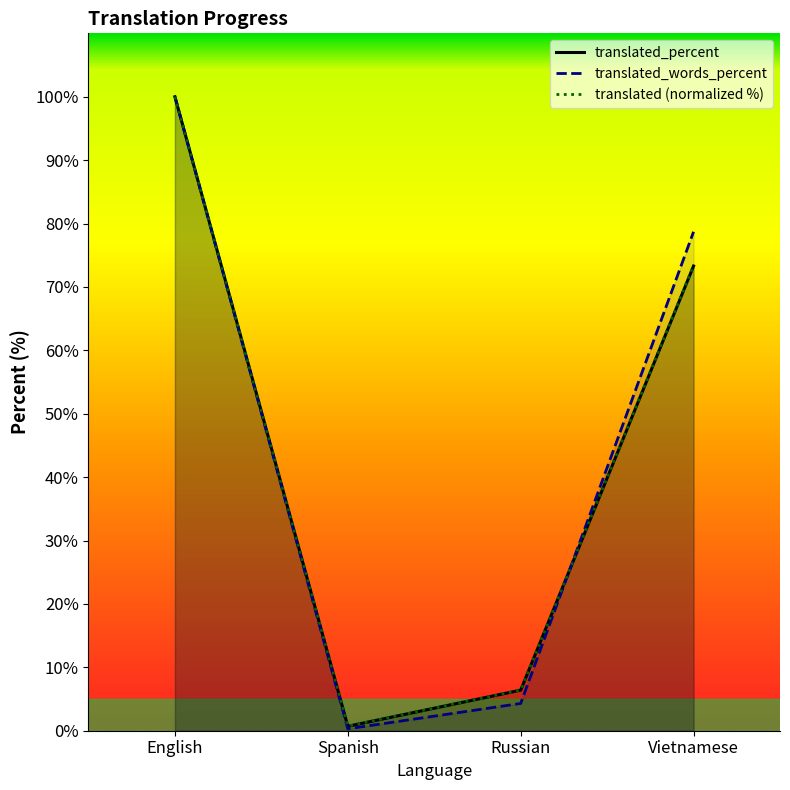

What is the approximate value of translated_percent at Vietnamese?

73.3